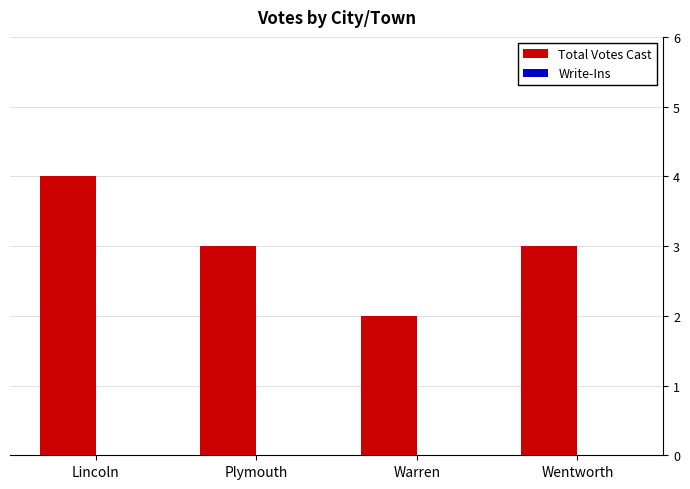

How many bars are there in total?

4